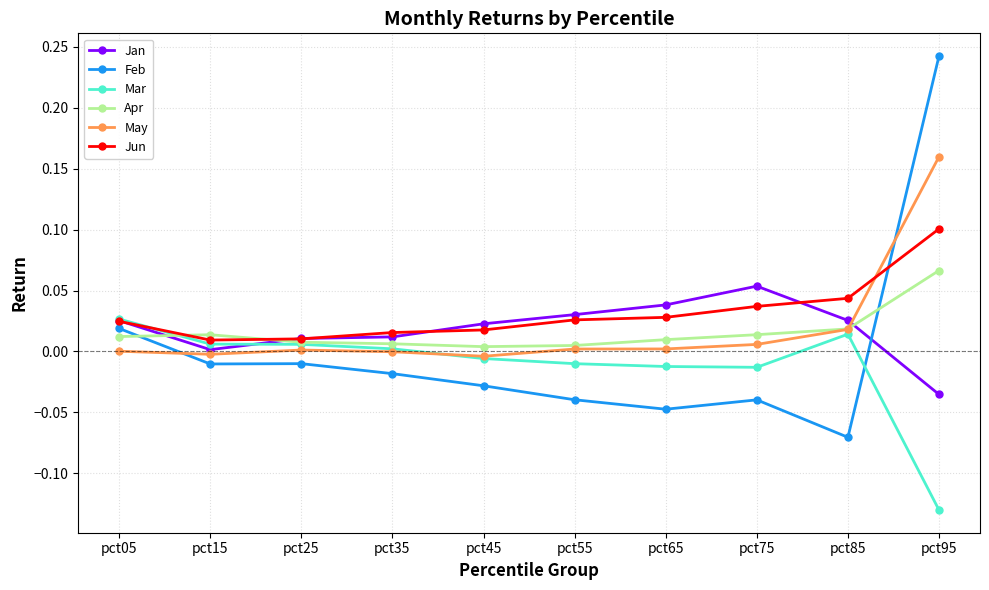

Is it true that Mar equals -0.2 at pct95?

False